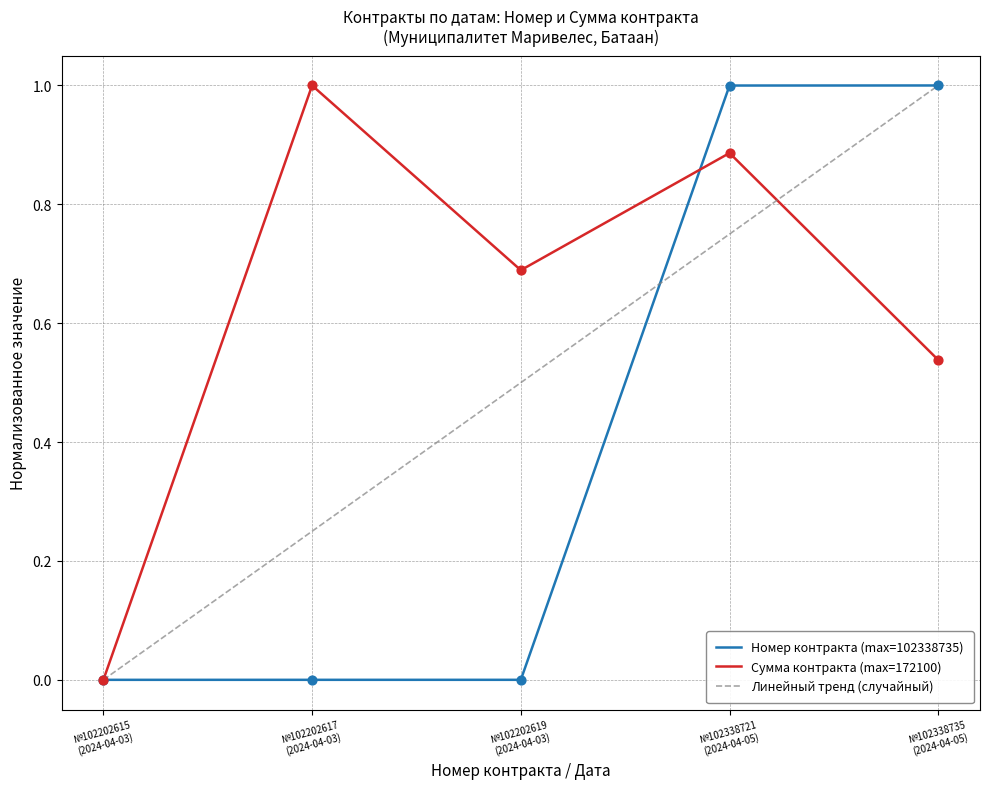

What is the maximum value for Номер контракта (max=102338735)?

1.0